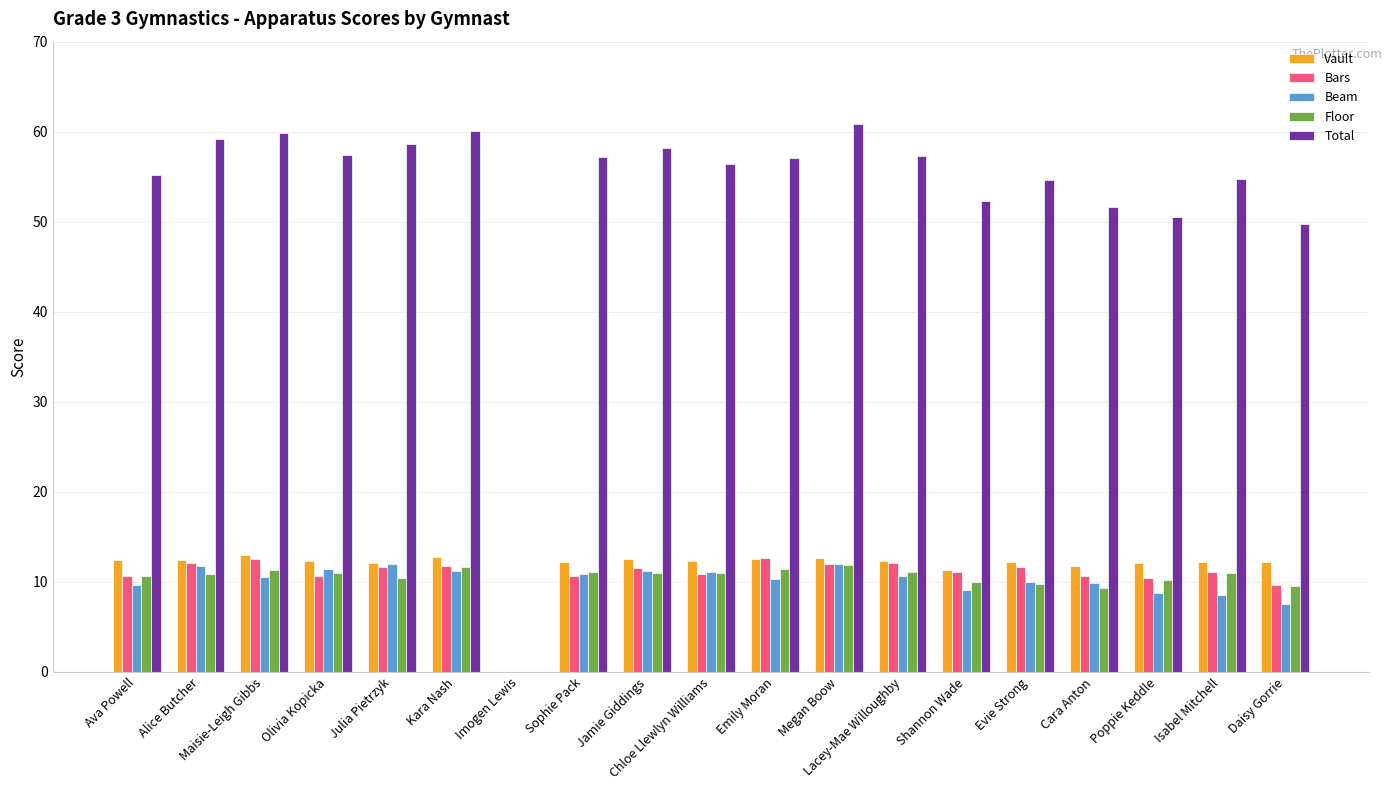

Read the Bars value at Jamie Giddings.

11.5